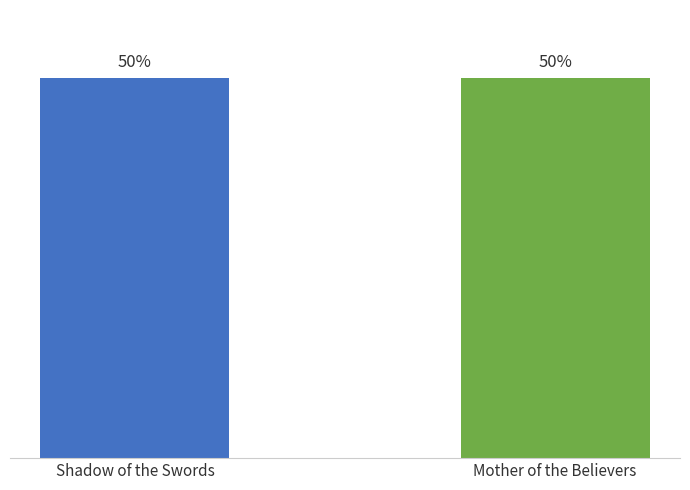

What is the difference between the values at Shadow of the Swords and Mother of the Believers?

6578